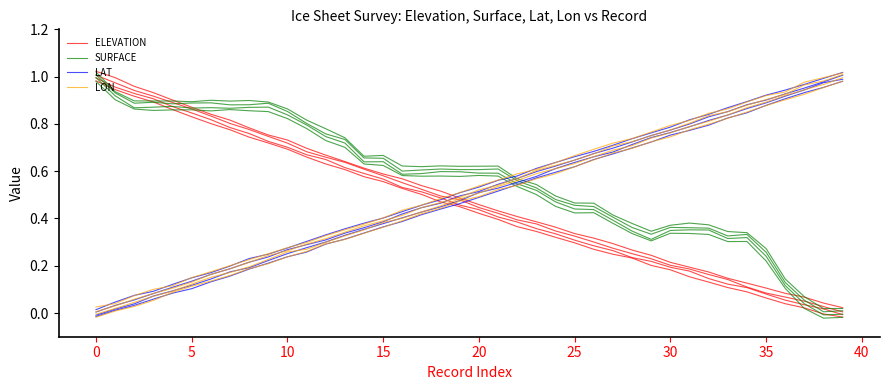

Reading right to left, list all the values displayed in this chart.

ELEVATION: -0.0	-0.0	0.0	0.0	0.1	0.1	0.1	0.1	0.2	0.2	0.2	0.2	0.2	0.3	0.3	0.3	0.3	0.4	0.4	0.4	0.4	0.5	0.5	0.5	0.6	0.6	0.6	0.6	0.7	0.7	0.7	0.7	0.8	0.8	0.8	0.9	0.9	0.9	0.9	1.0
SURFACE: -0.0	-0.0	0.0	0.1	0.2	0.3	0.3	0.3	0.3	0.3	0.3	0.3	0.4	0.4	0.4	0.5	0.5	0.5	0.6	0.6	0.6	0.6	0.6	0.6	0.6	0.6	0.7	0.7	0.8	0.8	0.9	0.9	0.9	0.9	0.9	0.9	0.9	0.9	0.9	1.0
LAT: 1.0	1.0	0.9	0.9	0.9	0.8	0.8	0.8	0.8	0.8	0.7	0.7	0.7	0.6	0.6	0.6	0.6	0.5	0.5	0.5	0.5	0.4	0.4	0.4	0.4	0.3	0.3	0.3	0.3	0.2	0.2	0.2	0.2	0.1	0.1	0.1	0.1	0.0	0.0	-0.0
LON: 1.0	1.0	0.9	0.9	0.9	0.8	0.8	0.8	0.8	0.7	0.7	0.7	0.7	0.6	0.6	0.6	0.6	0.5	0.5	0.5	0.5	0.4	0.4	0.4	0.4	0.3	0.3	0.3	0.3	0.2	0.2	0.2	0.2	0.1	0.1	0.1	0.1	0.0	0.0	-0.0